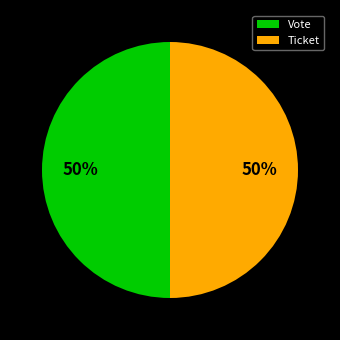

Is the sum of Vote and Ticket greater than half?

Yes